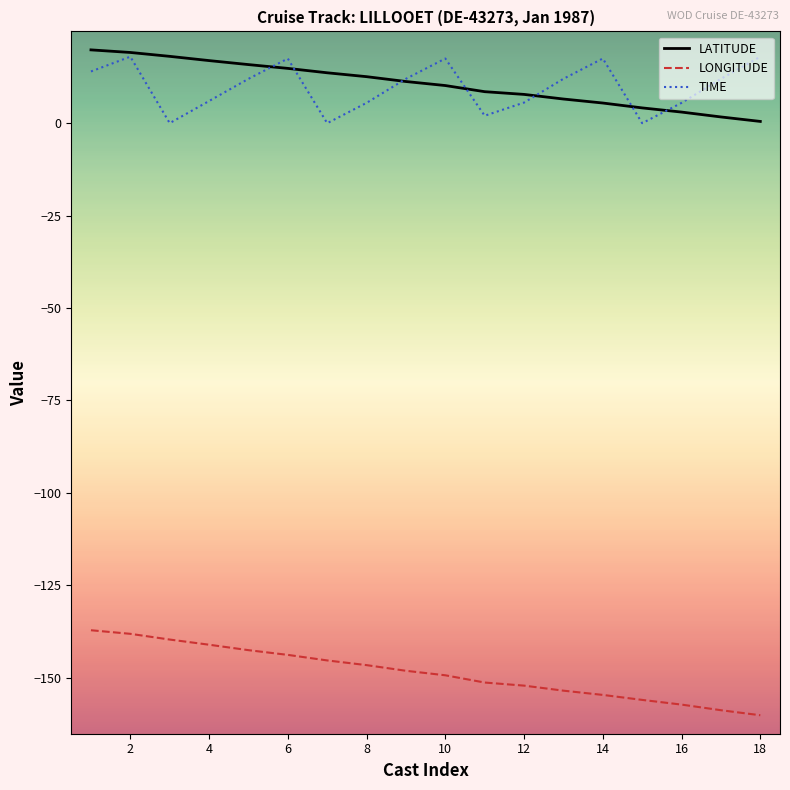

True or false: TIME and LONGITUDE cross at least once.

False